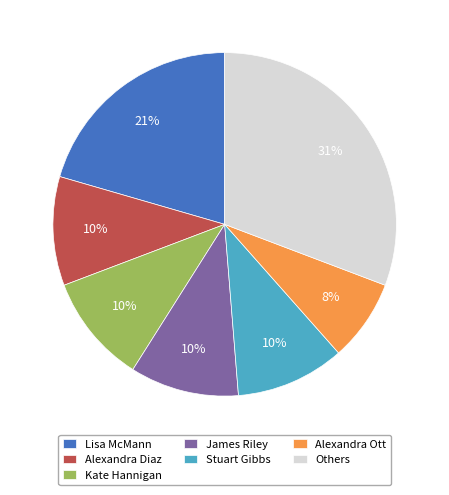

Does Kate Hannigan represent more than half of the total?

No